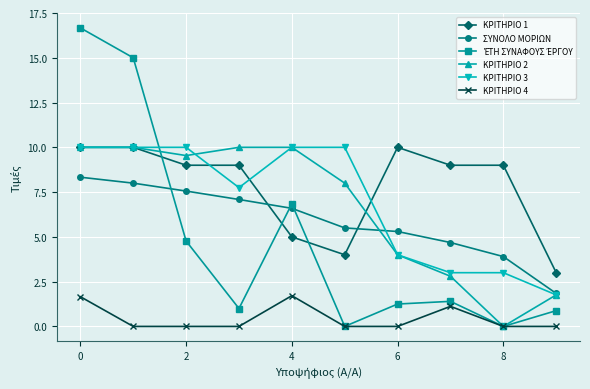

What is the value of the ΚΡΙΤΗΡΙΟ 2 point at the 4th from the left?

10.0